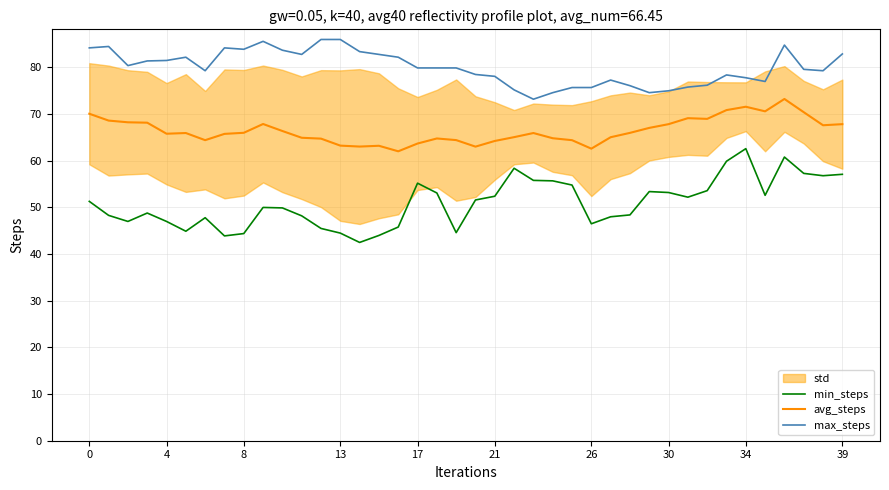

True or false: avg_steps and max_steps cross at least once.

False